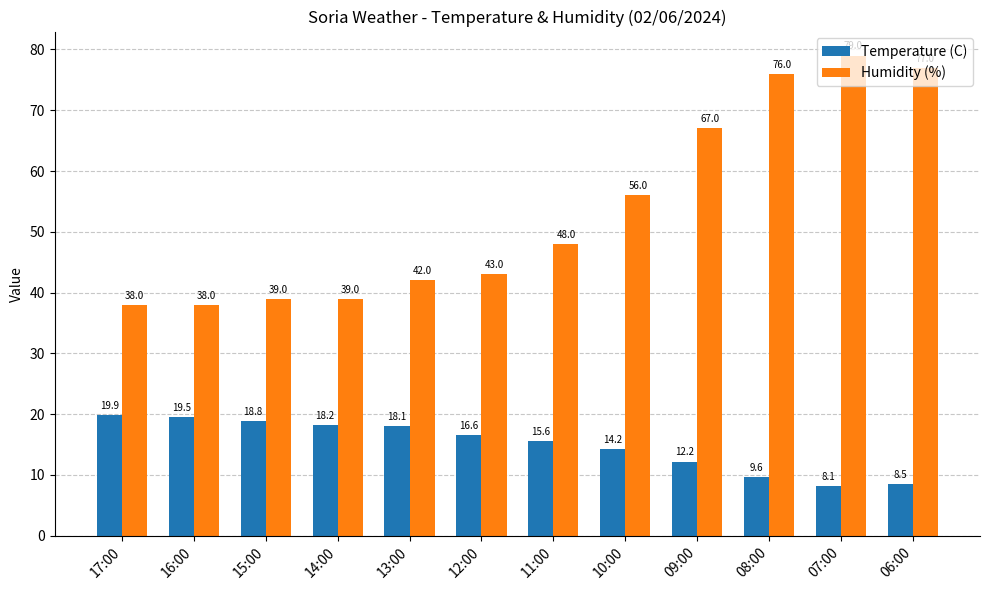

What is the label of the 8th bar from the left?

10:00